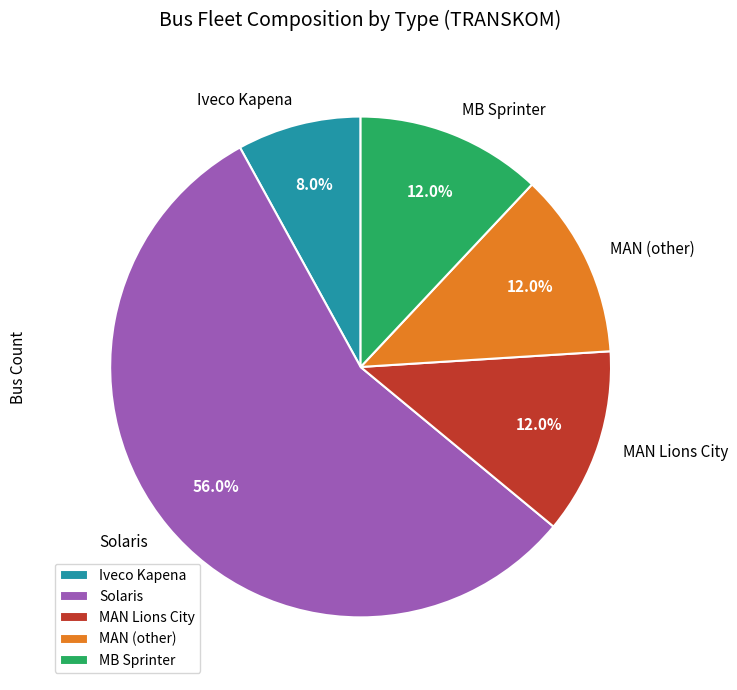

Which slice is the largest?

Solaris